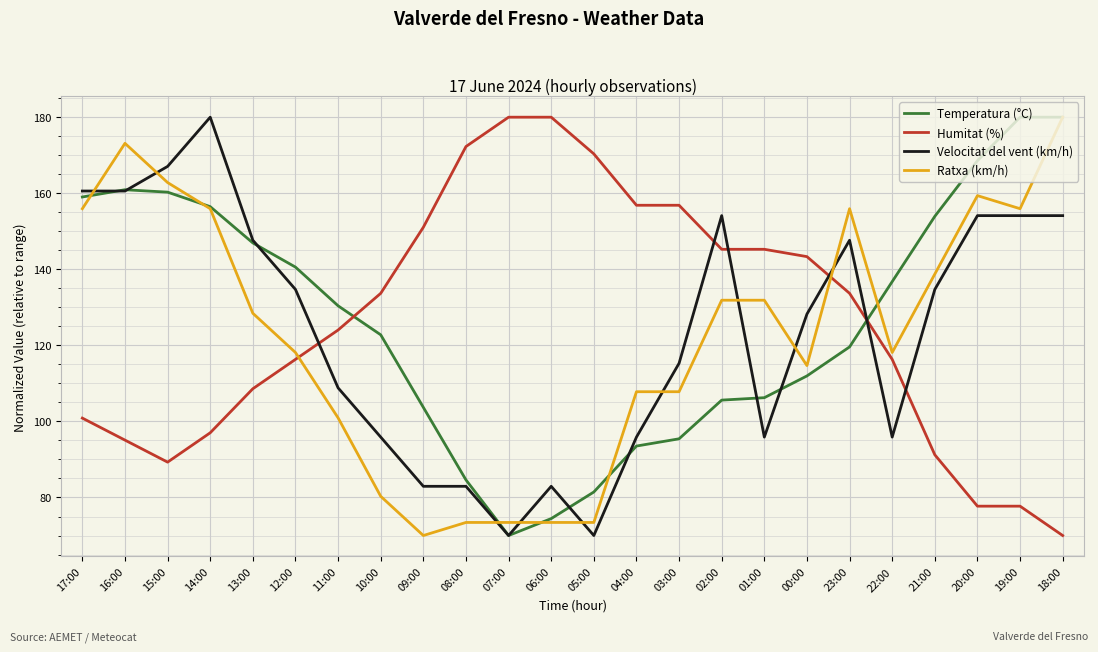

What are all the series names shown in the legend?

Temperatura (°C), Humitat (%), Velocitat del vent (km/h), Ratxa (km/h)